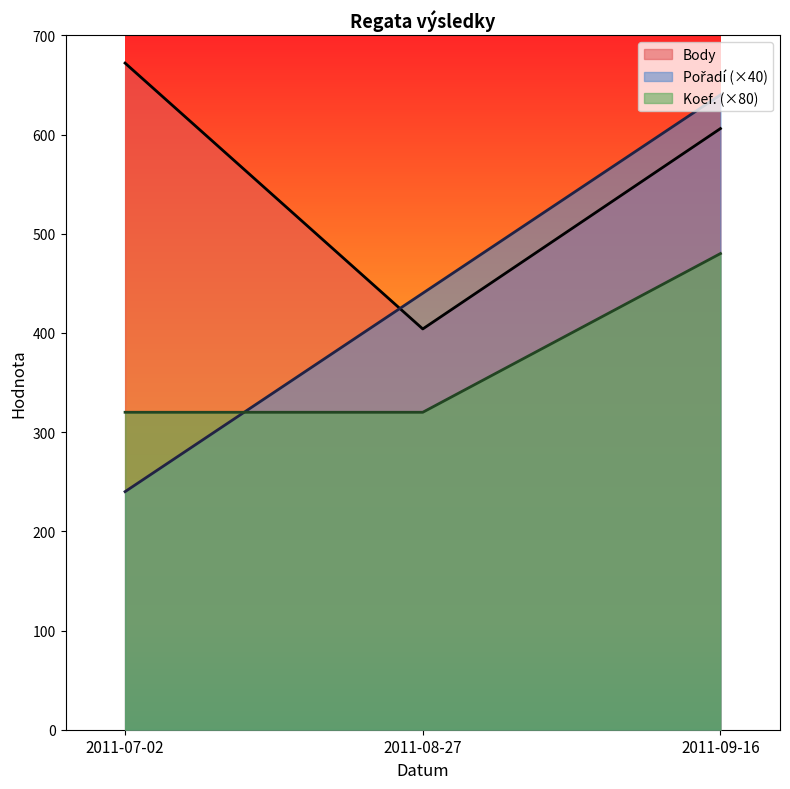

How many lines are shown in the chart?

3